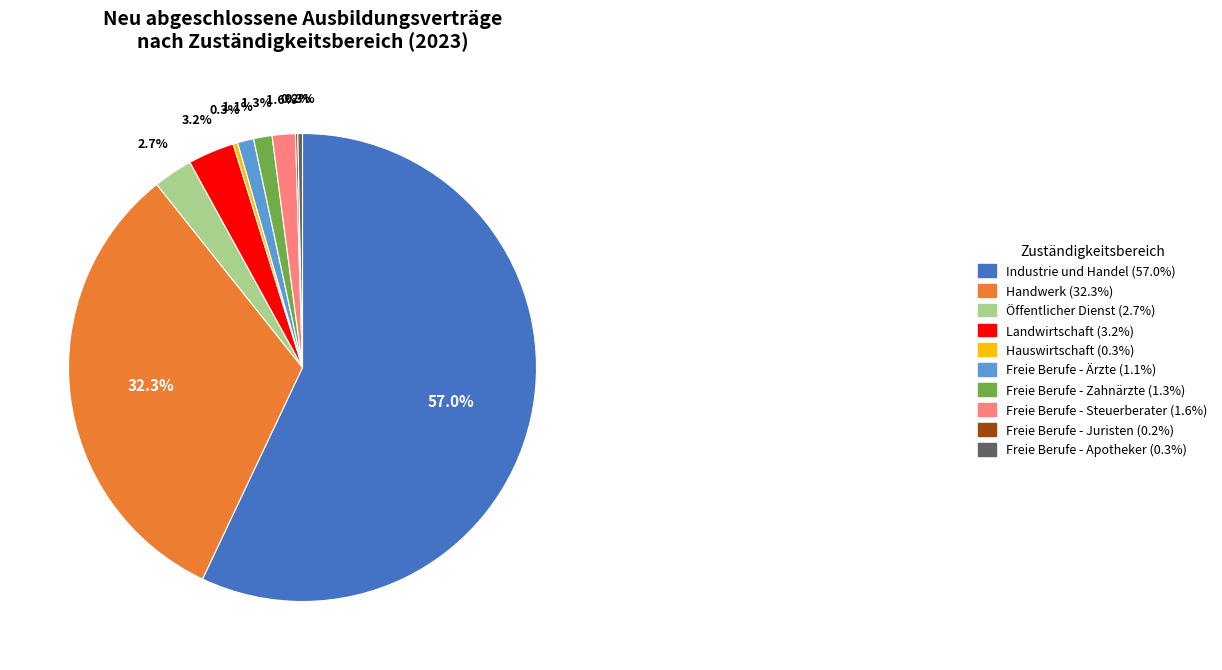

Between Industrie und Handel (57.0%) and Handwerk (32.3%), which is larger?

Industrie und Handel (57.0%)